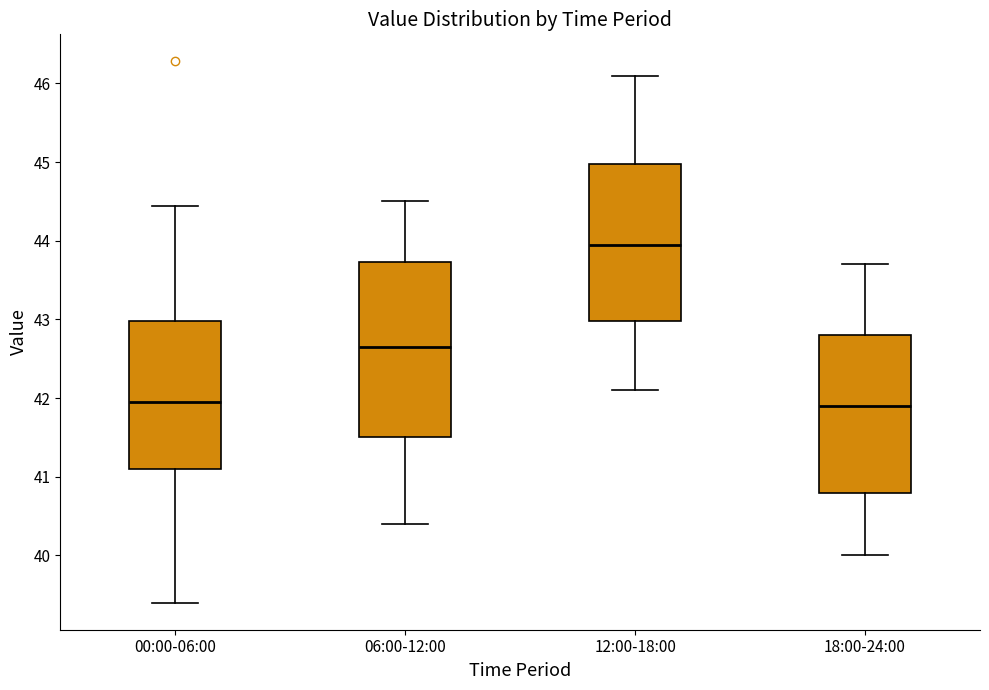

Where is the lower edge of the box for 06:00-12:00 on the y-axis? The values are not printed on the chart, so give them approximately, as read against the axis.

41.5